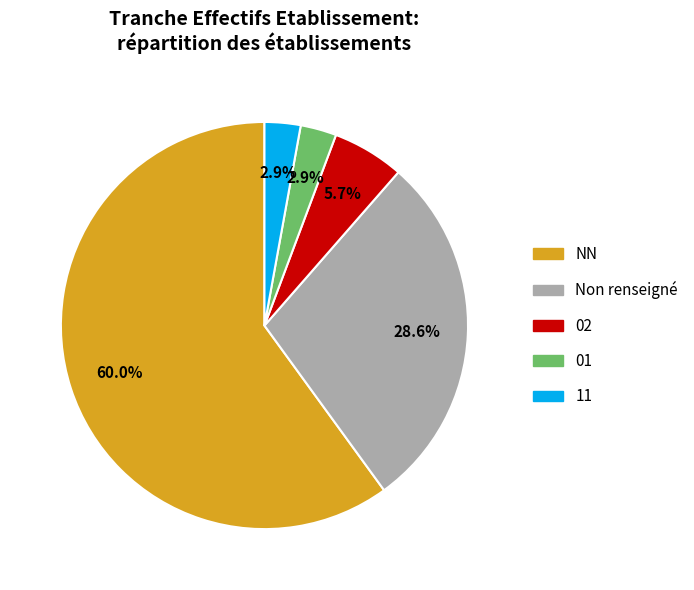

Is there a majority slice in this chart?

Yes